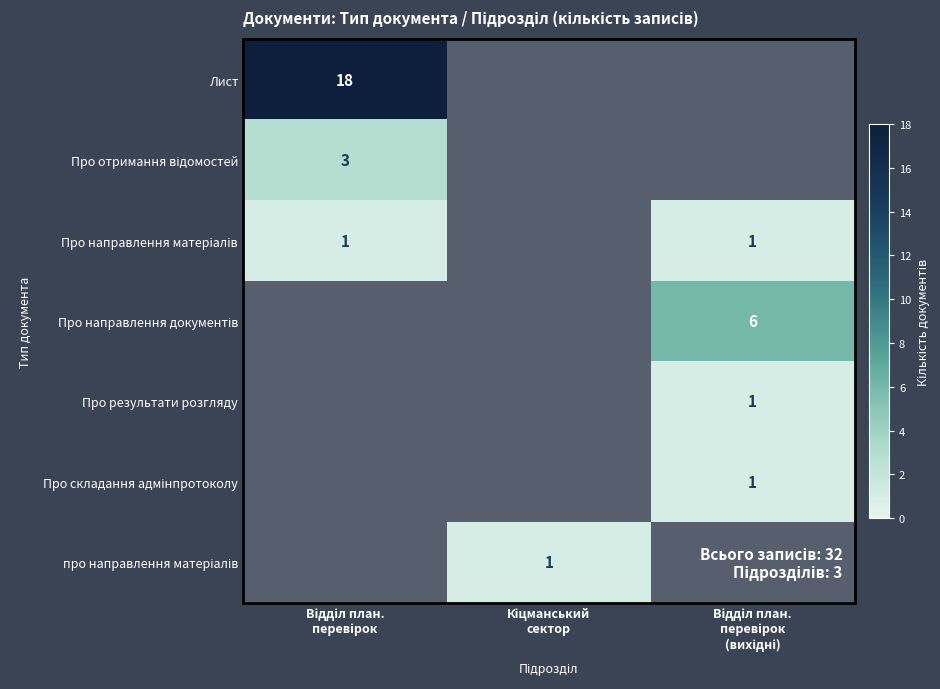

At which label does Про результати розгляду reach its peak?

Відділ план. перевірок (вихідні)